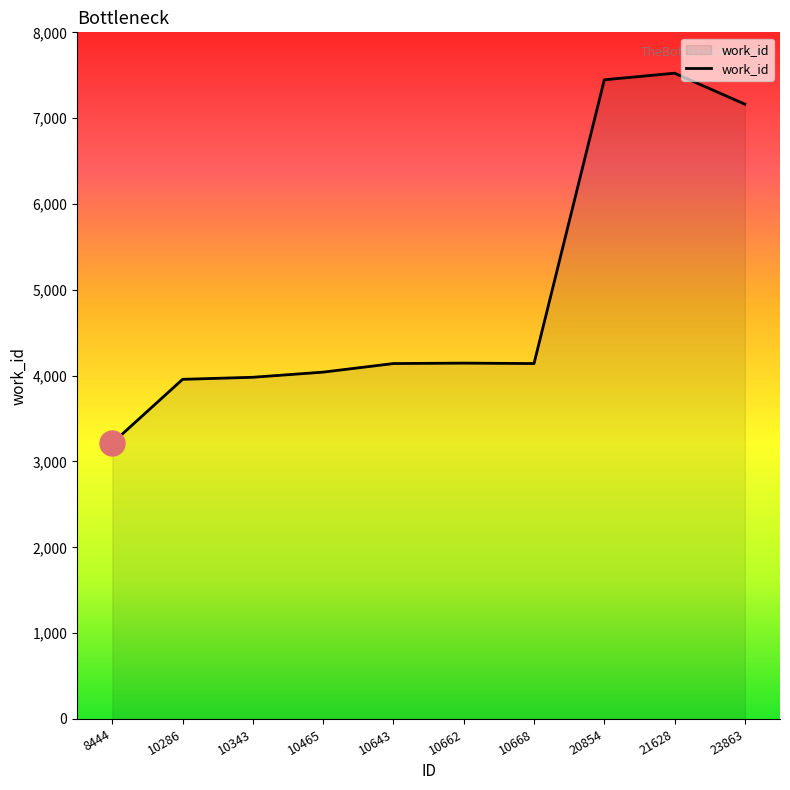

What is the change in value from 10643 to 20854?

+3306